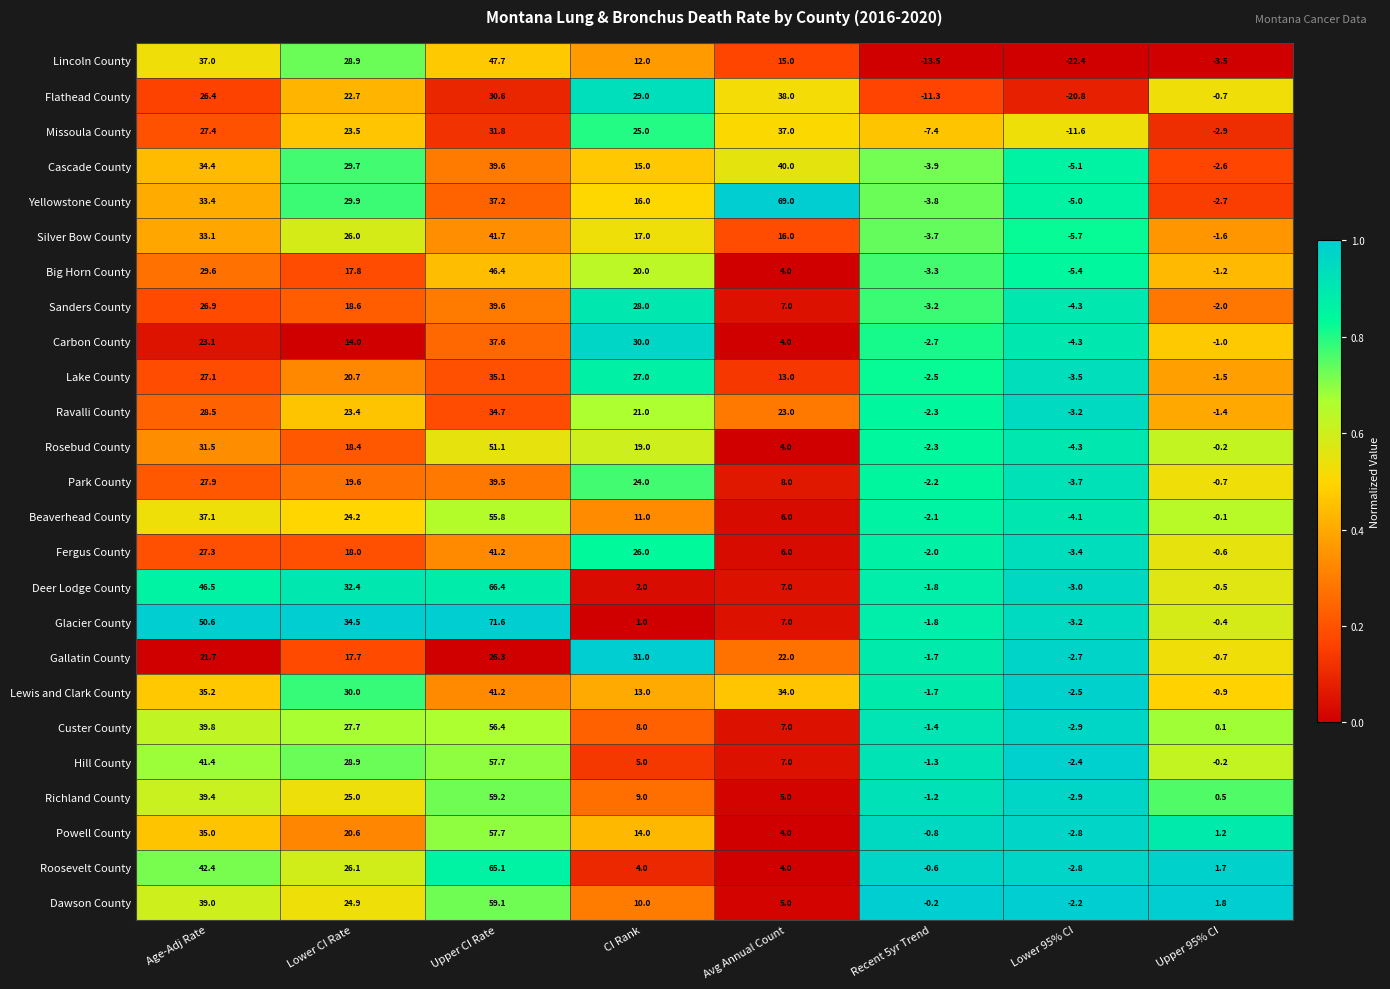

The value of Roosevelt County at CI Rank is 2.8. True or false?

False